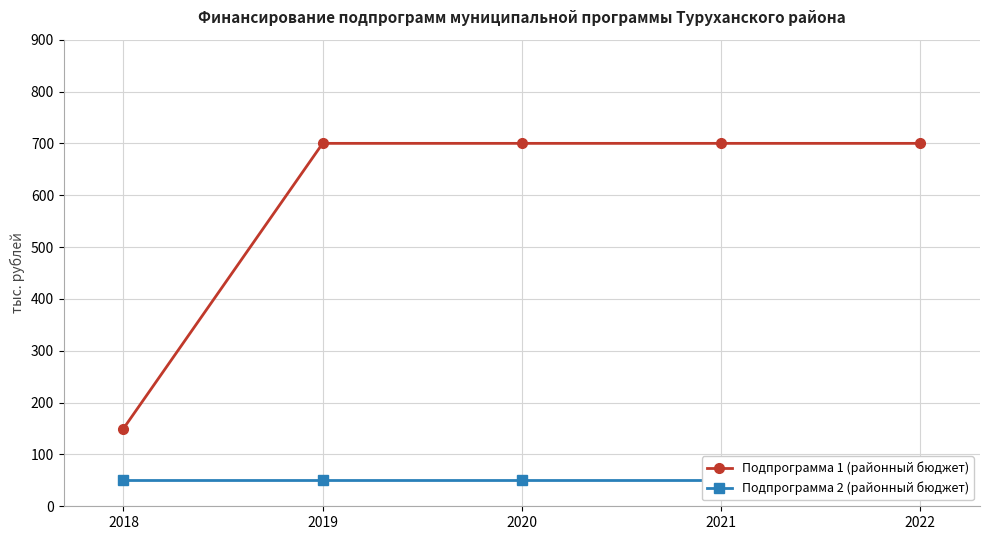

The Подпрограмма 1 (районный бюджет) series shows 1132 at 2019. True or false?

False